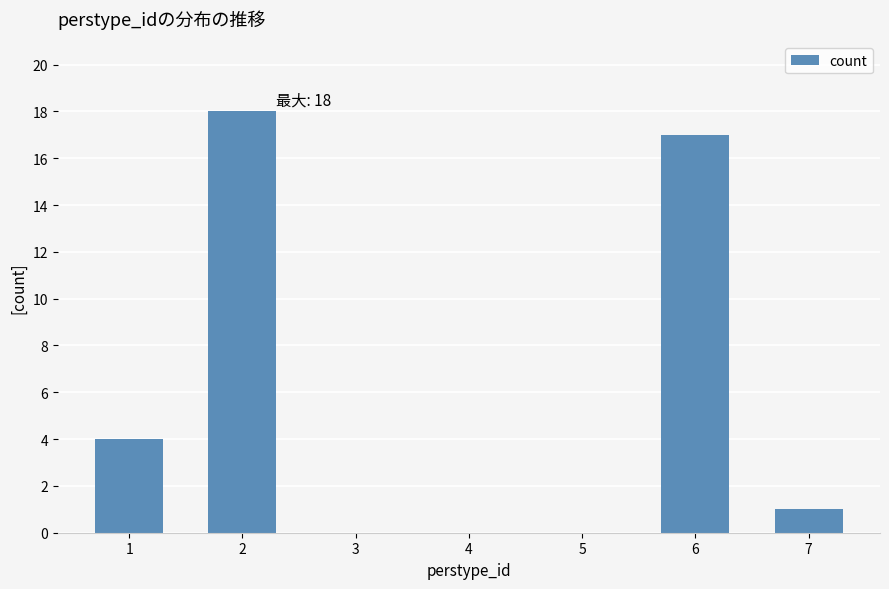

At which label is the value closest to 9?

1